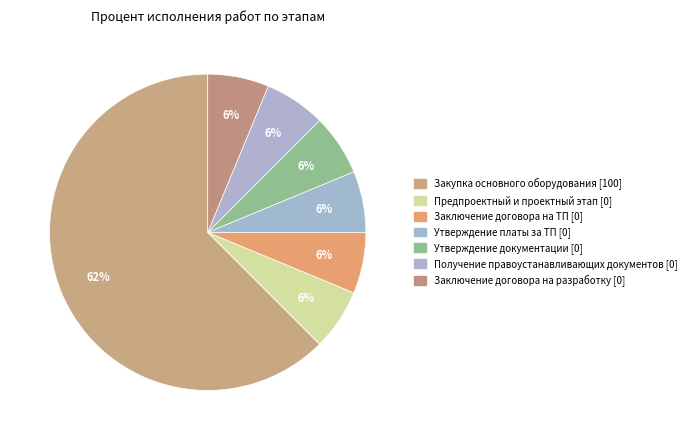

Count the number of slices in the pie.

7